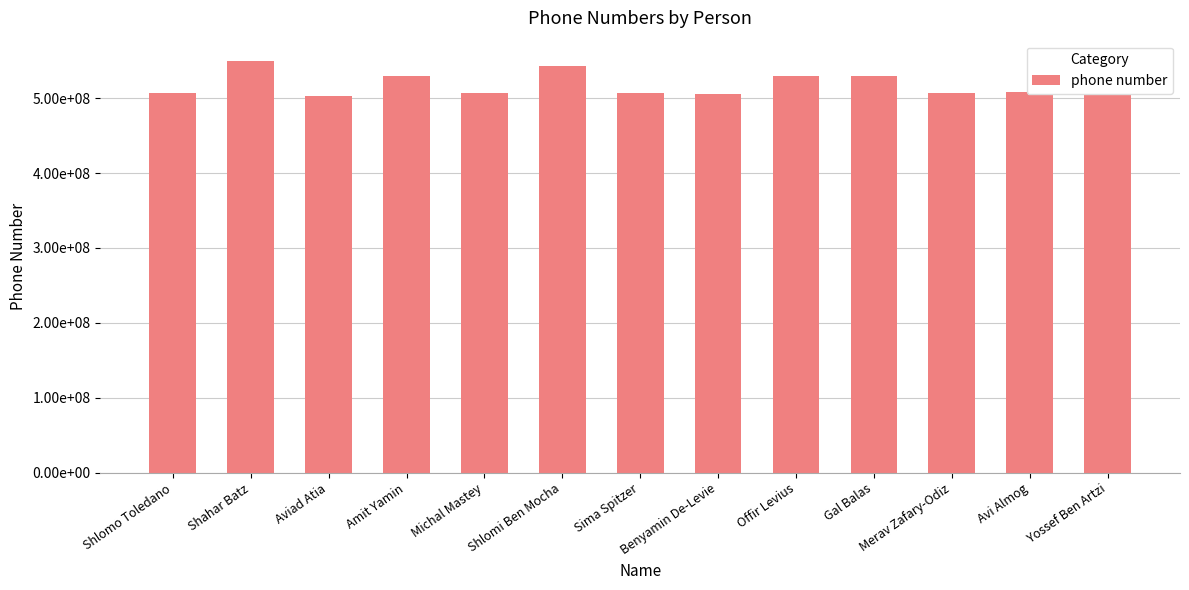

Are the bars horizontal?

No